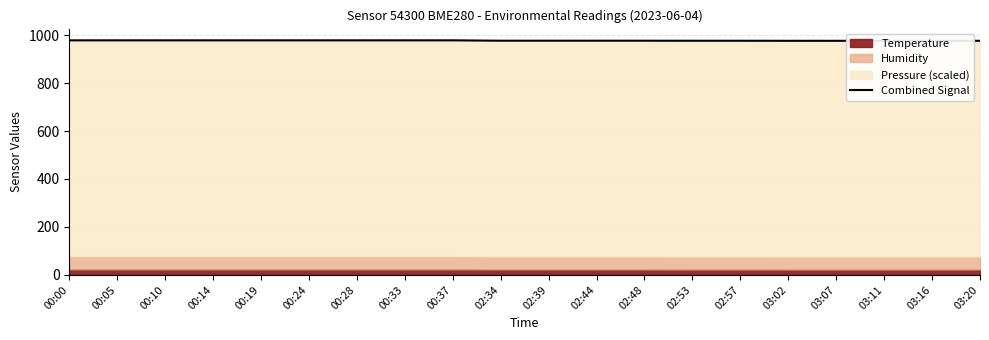

How many lines are shown in the chart?

1